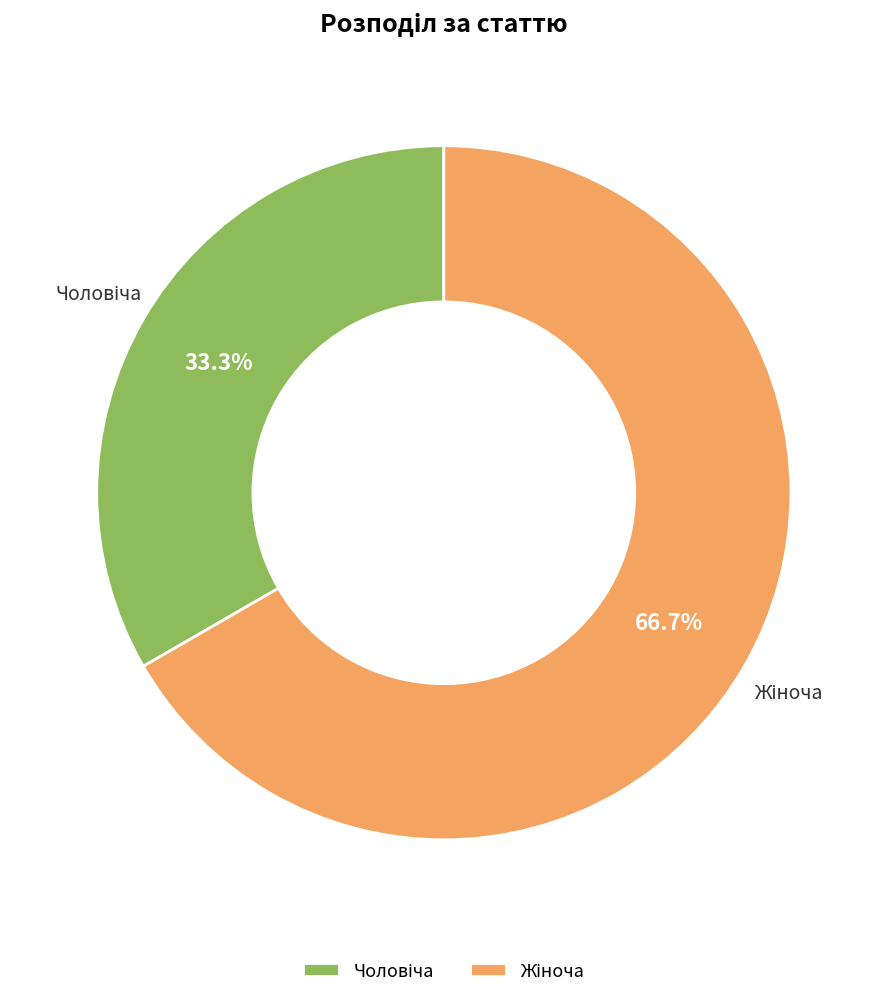

To the nearest percent, what is the difference between the largest and smallest slice percentages?

33%